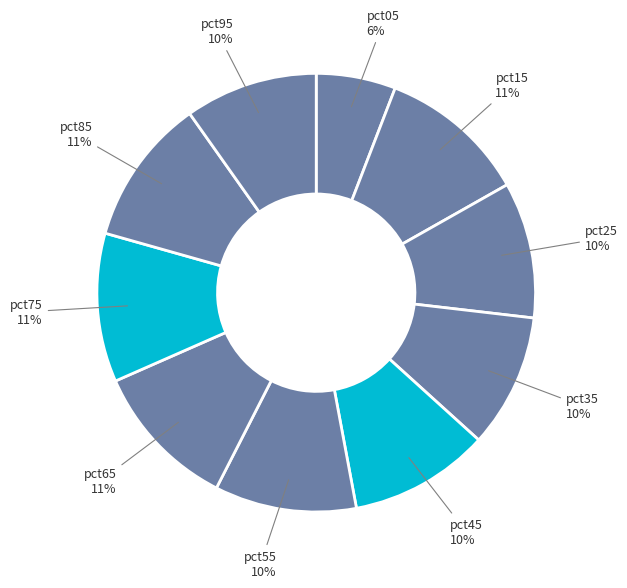

To the nearest percent, what is the average slice percentage?

10%